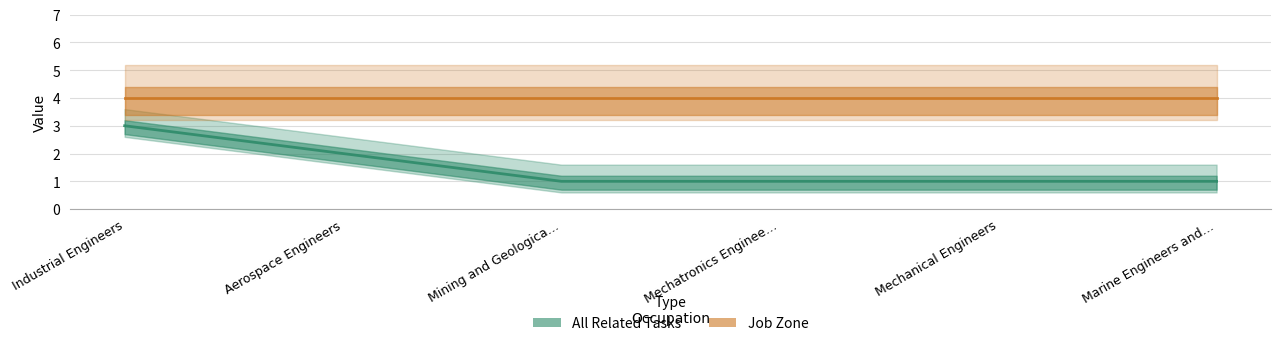

Is this an area chart (filled region under the line)?

No